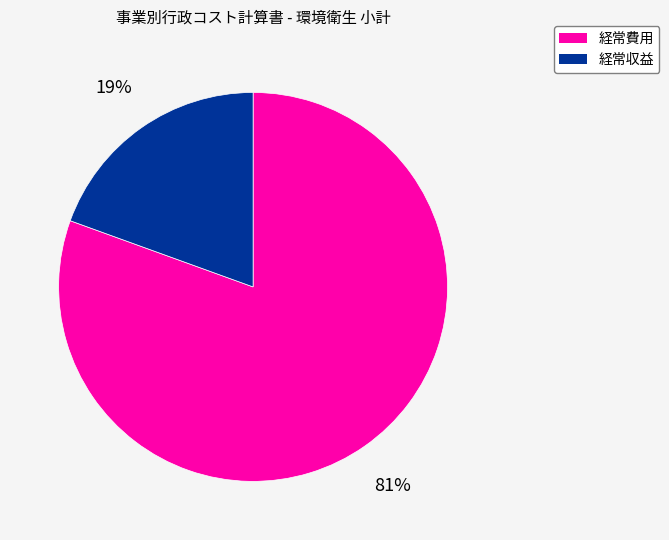

To the nearest percent, what percentage of the pie is 経常収益?

19%